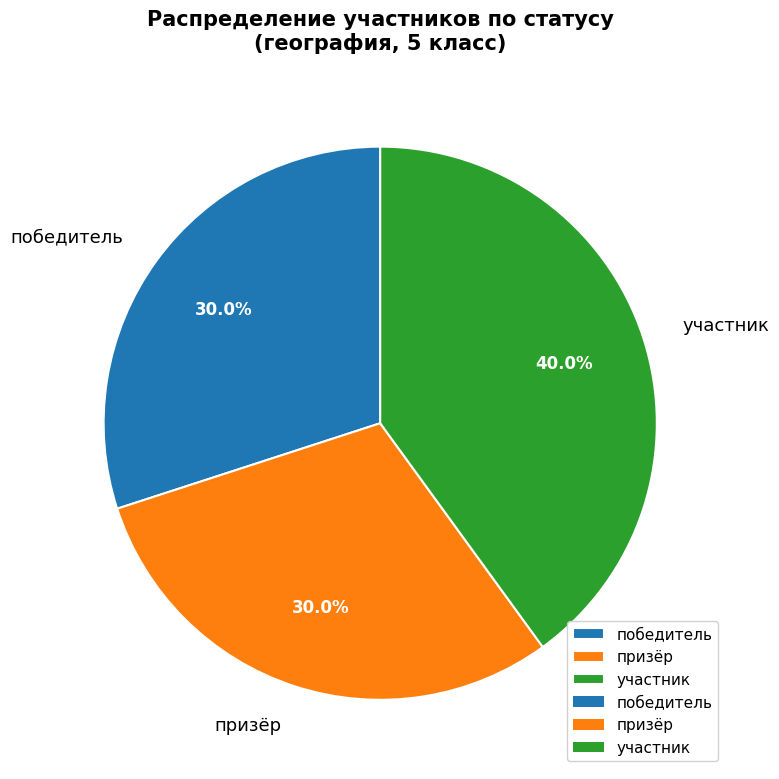

Count the number of slices in the pie.

3